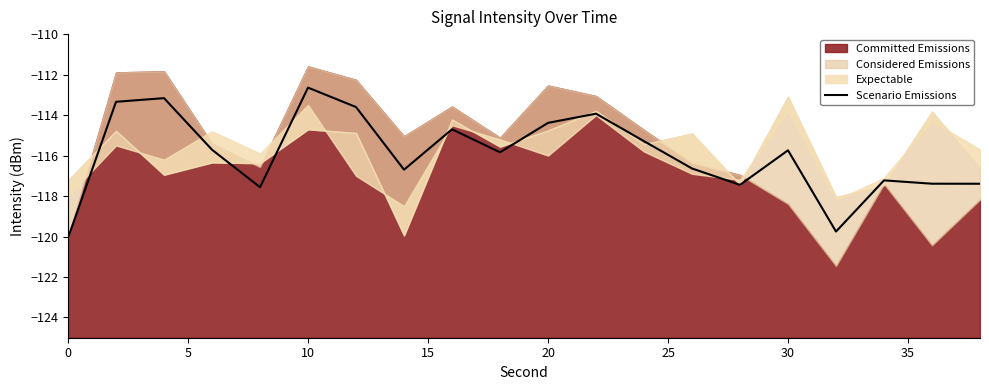

Does the chart have visible grid lines?

No